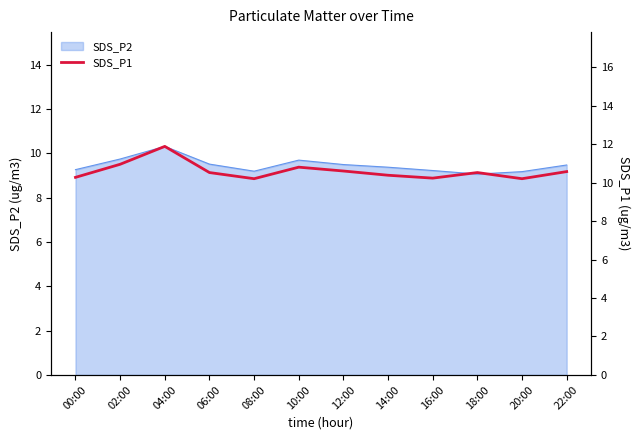

Reading left to right, transcribe all the data shown in this chart.

00:00=10.3	02:00=10.9	04:00=11.9	06:00=10.5	08:00=10.2	10:00=10.8	12:00=10.6	14:00=10.4	16:00=10.2	18:00=10.5	20:00=10.2	22:00=10.6